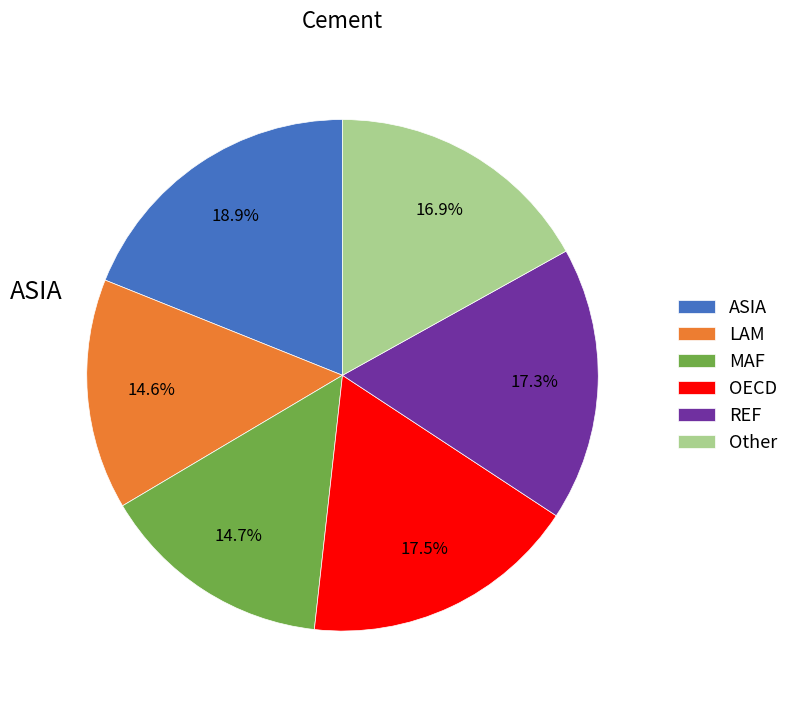

What percentage is NOT represented by ASIA?

81.1%